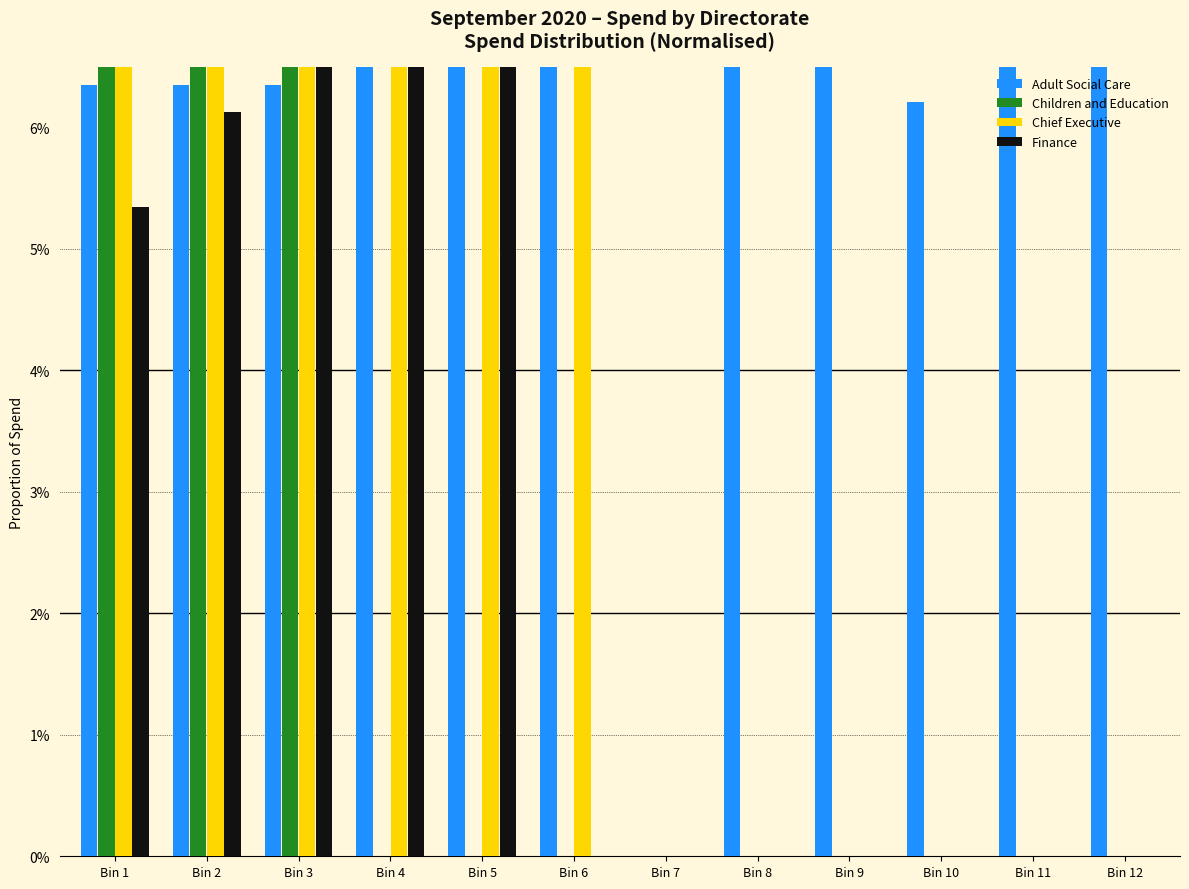

How many data points in Adult Social Care are above 0?

11